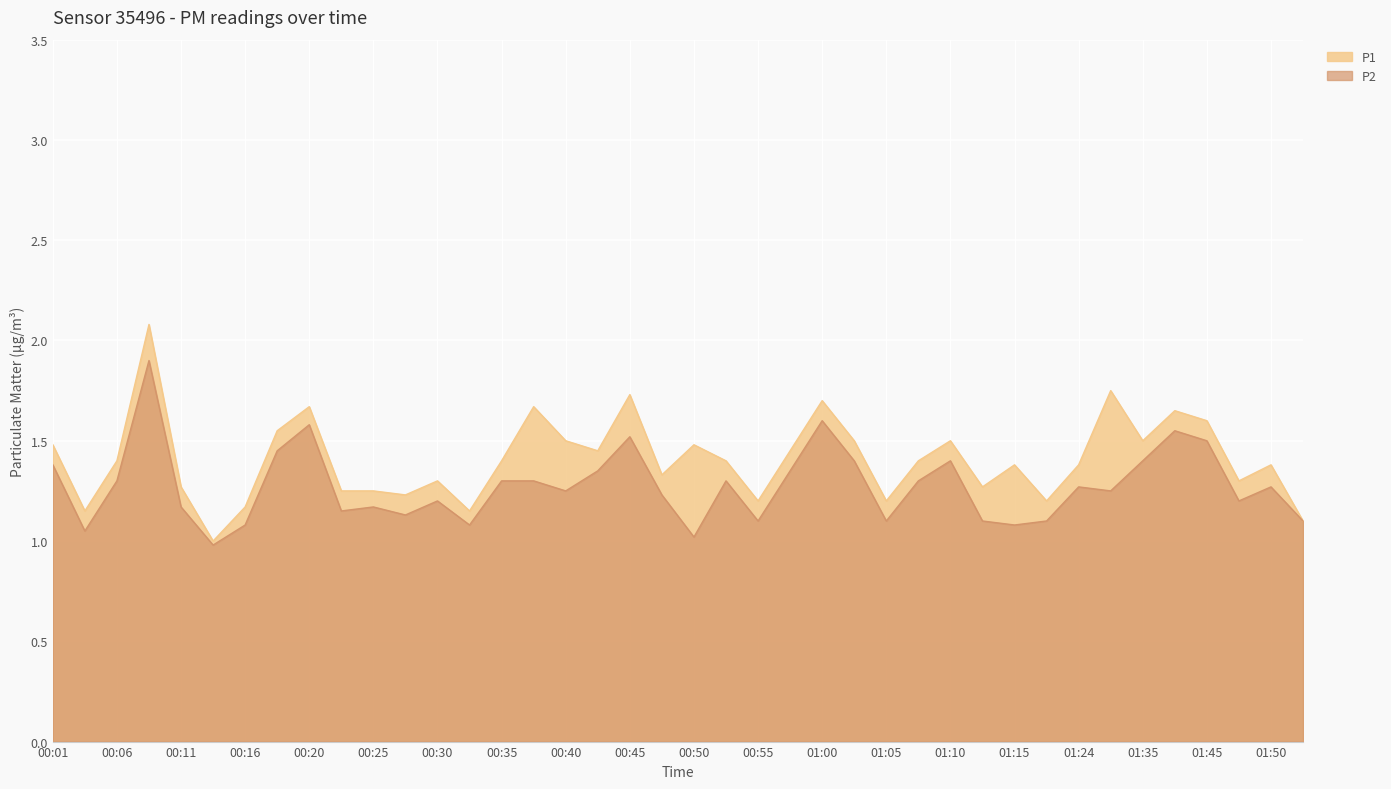

In P1, how many points are lower than both neighbors (excluding endpoints)?

12